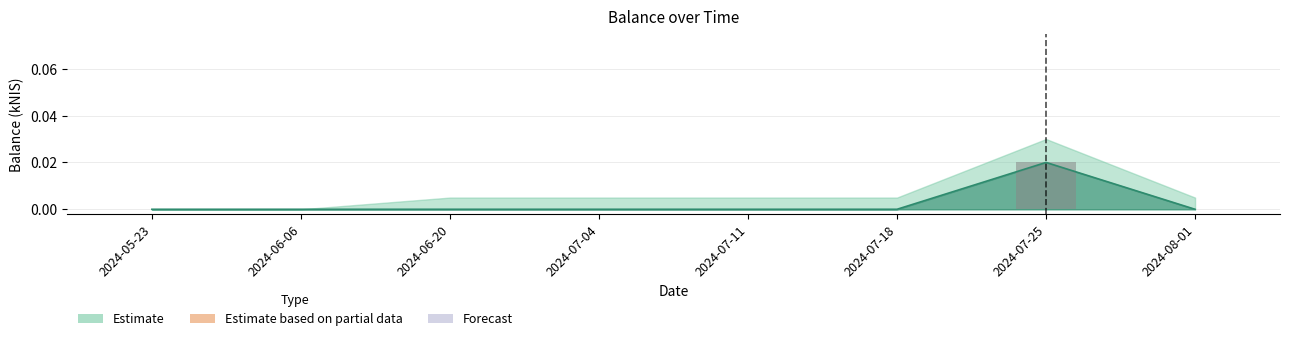

What position from the right is 2024-06-06?

7